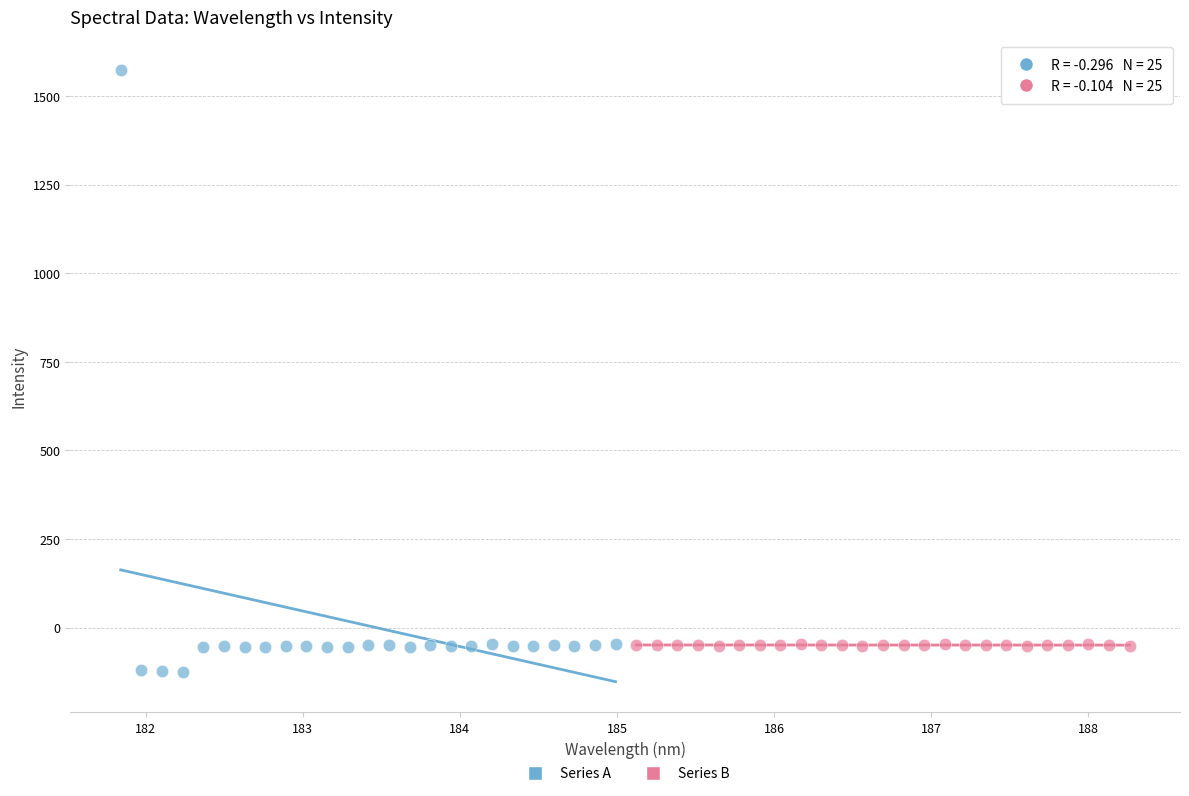

Which series contains the highest Y value?

Series A